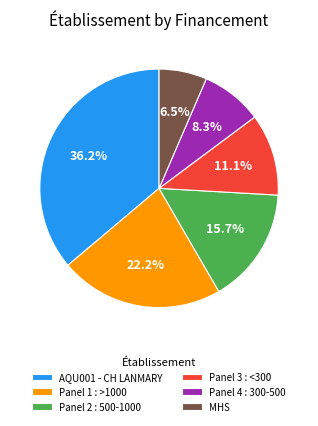

Is there a majority slice in this chart?

No